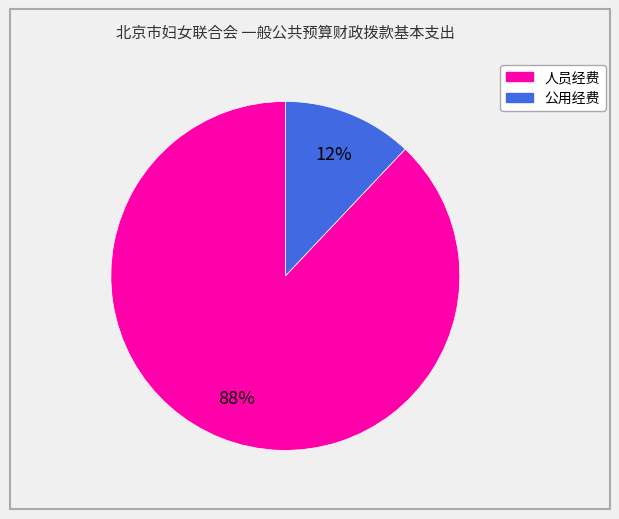

To the nearest percent, what is the difference between the largest and smallest slice percentages?

76%